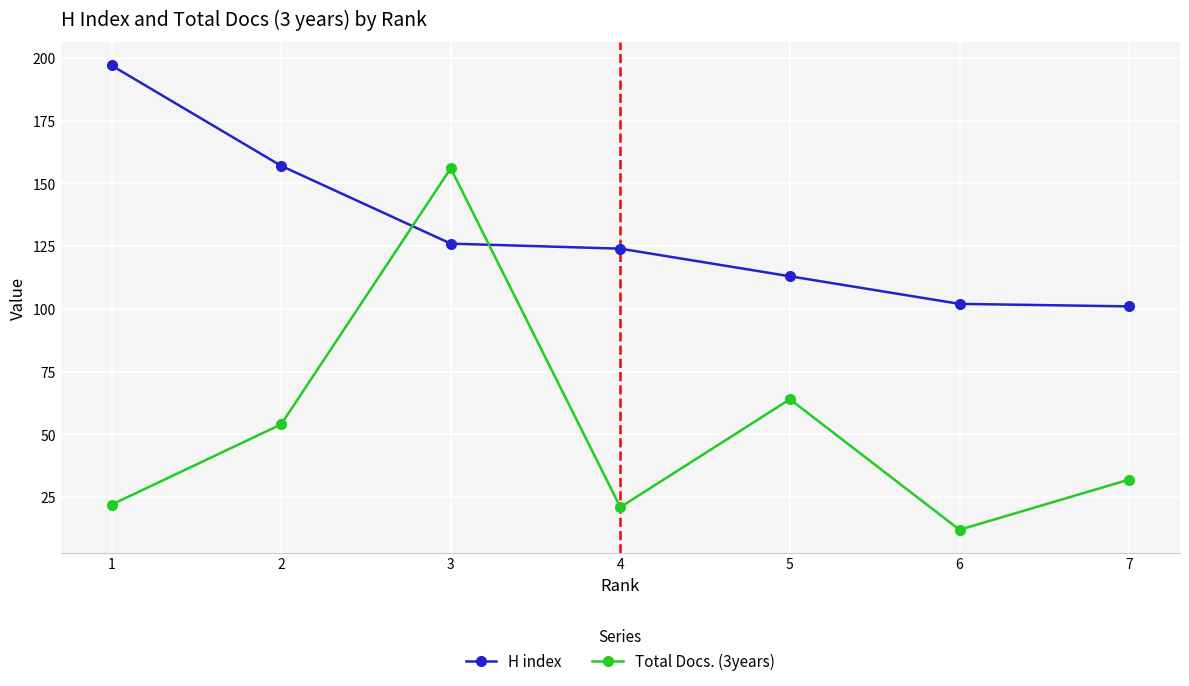

How many lines are shown in the chart?

2